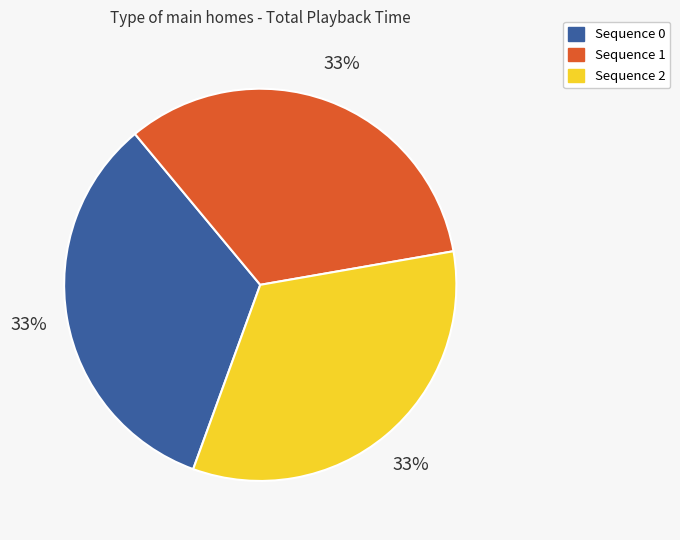

To the nearest percent, what percentage of the pie is Sequence 2?

33%